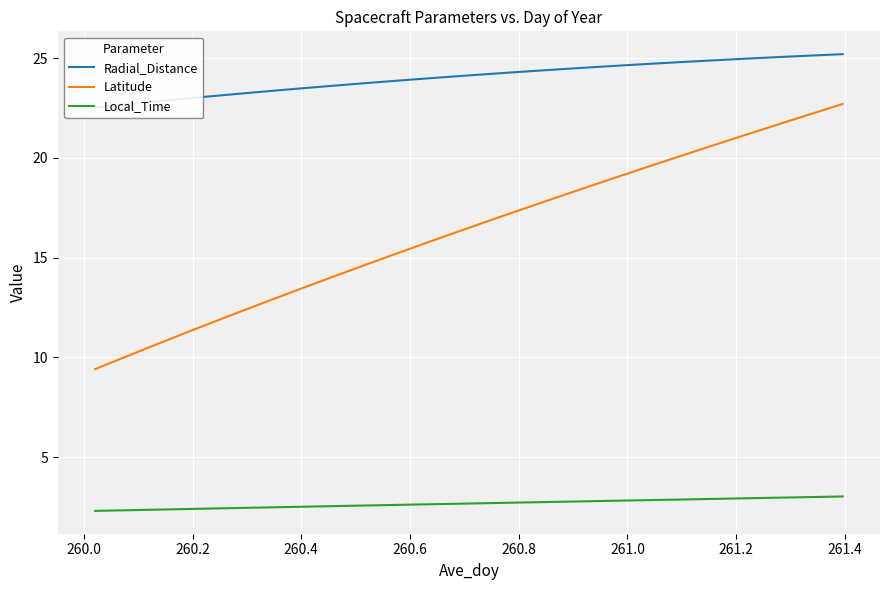

What is the value of the Latitude point at the 12th from the left?

14.2